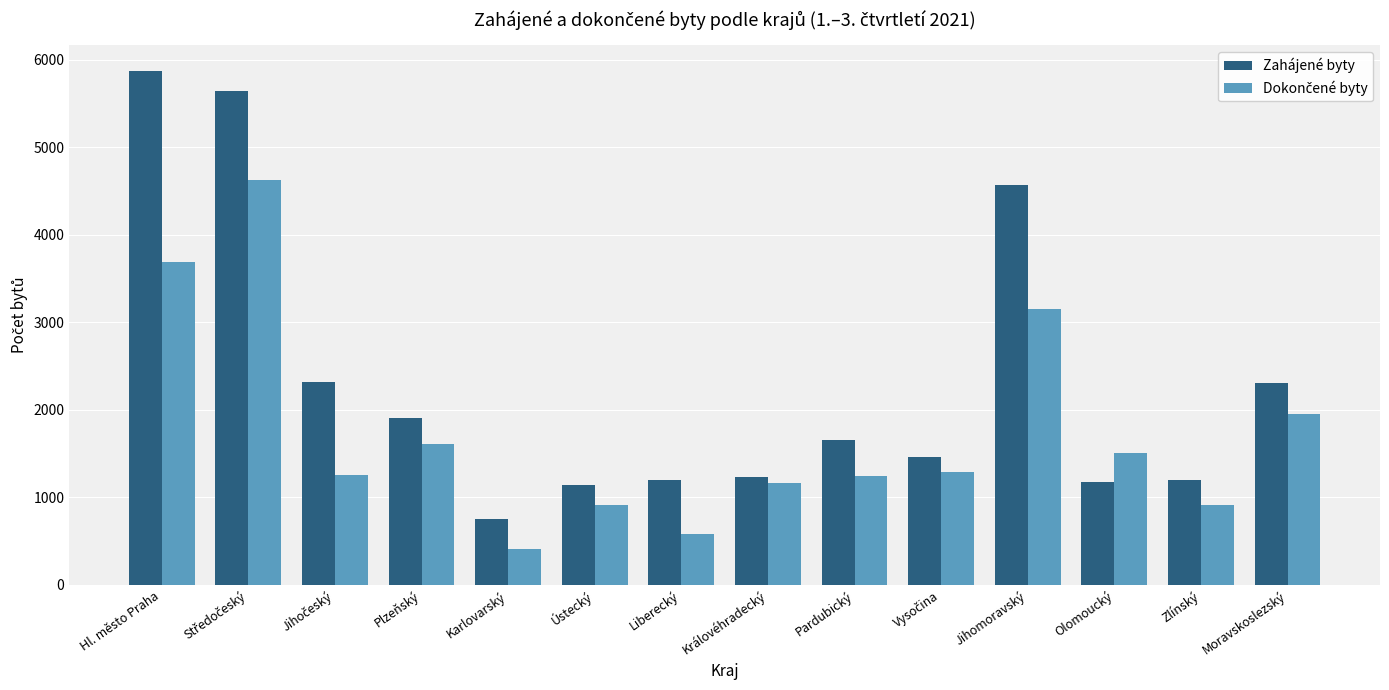

Are the bars grouped side by side (vs. stacked)?

Yes